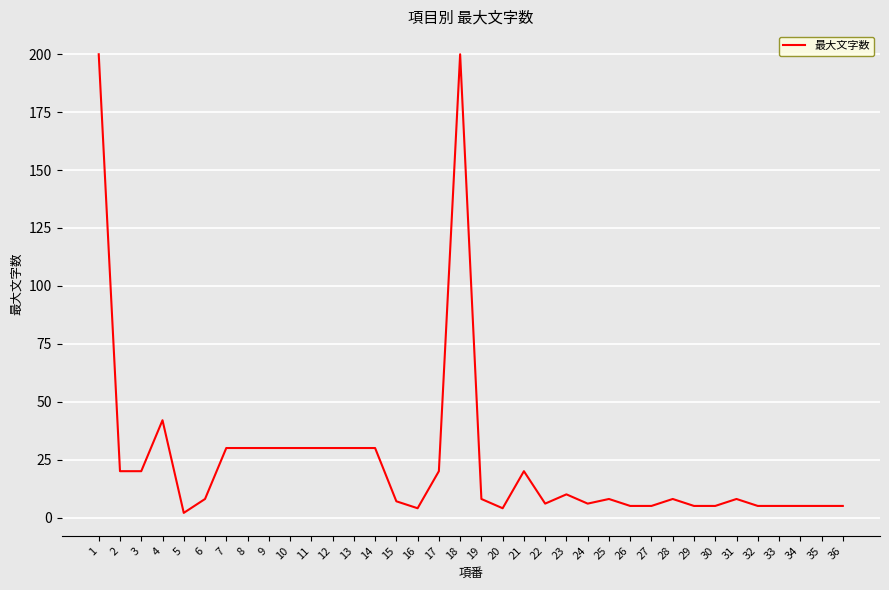

The chart shows a value of 12 at 9. True or false?

False